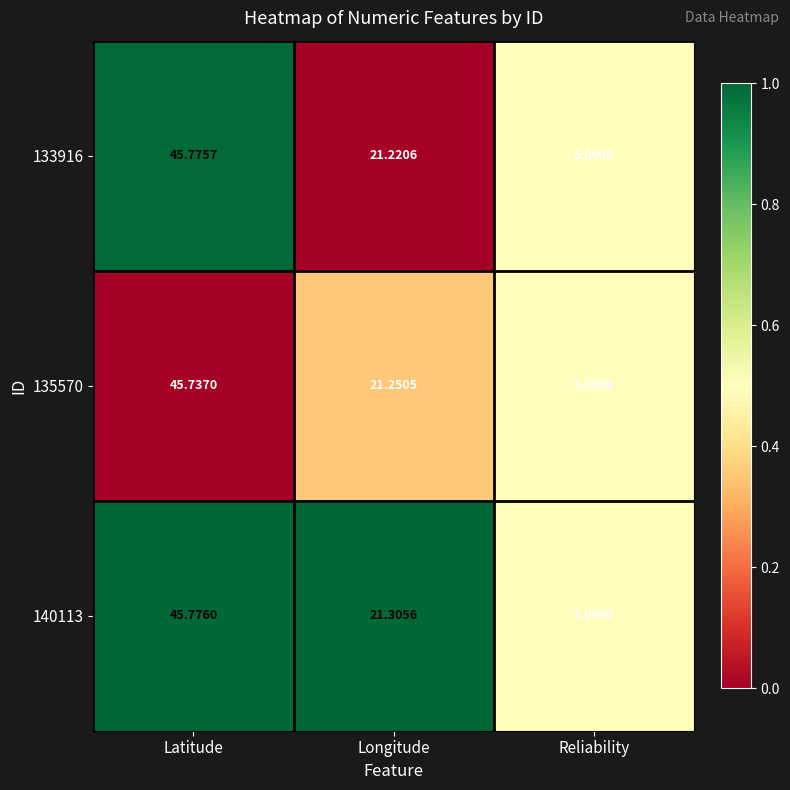

Where is 135570 nearest to the value 25?

Longitude